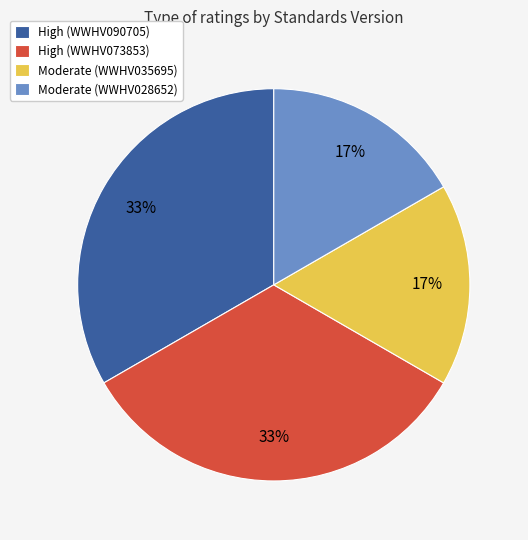

Is it true that Moderate (WWHV028652) is 5% of the pie?

False